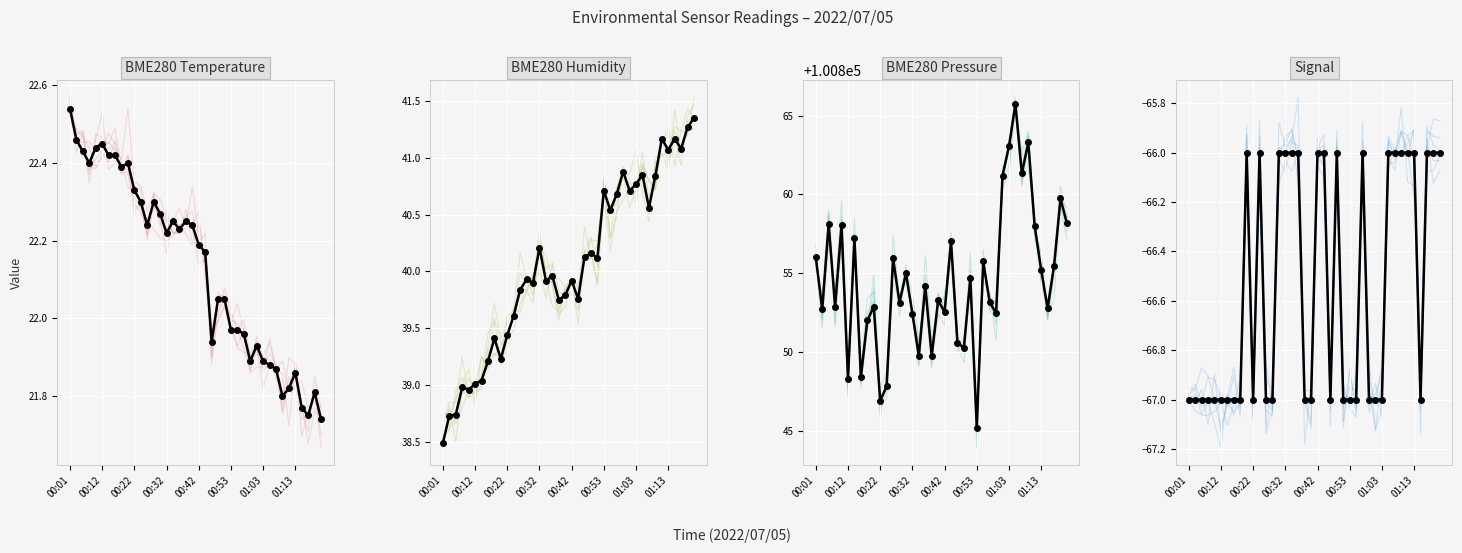

What are all the series names shown in the legend?

BME280_temperature, BME280_humidity, BME280_pressure, Signal